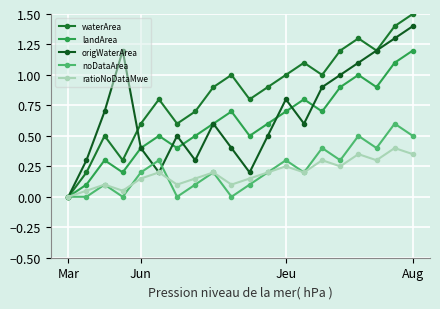

What is the sum of all noDataArea values?

4.4